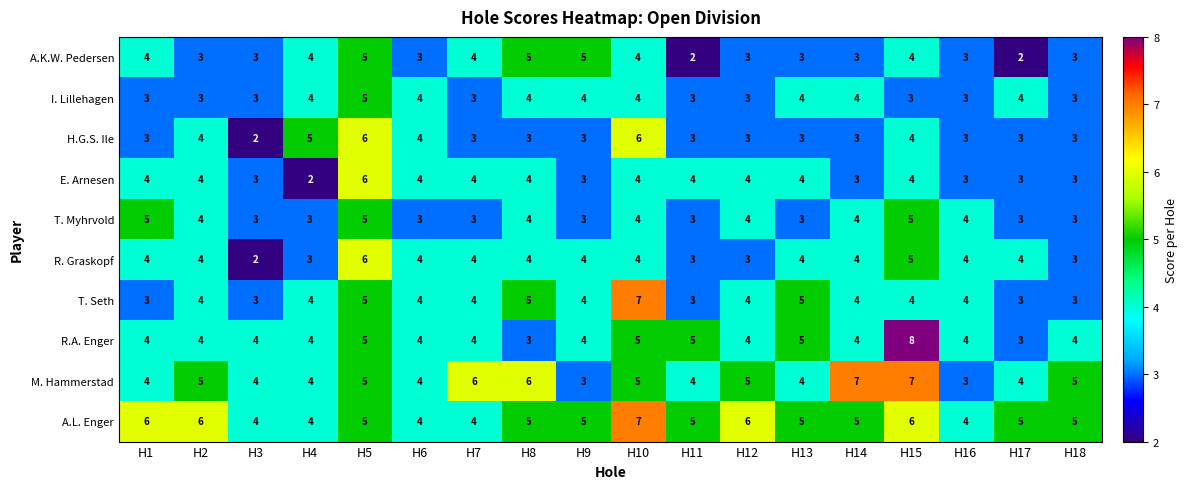

Count the R. Graskopf values in the range 3 to 4.

15